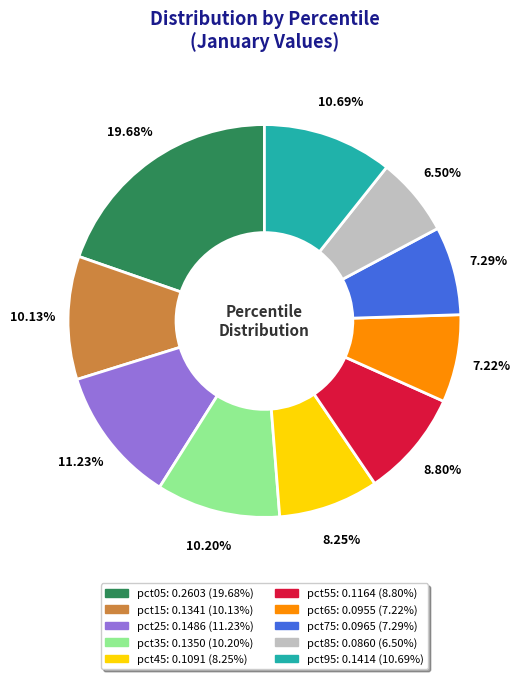

Which slice is the largest?

pct05